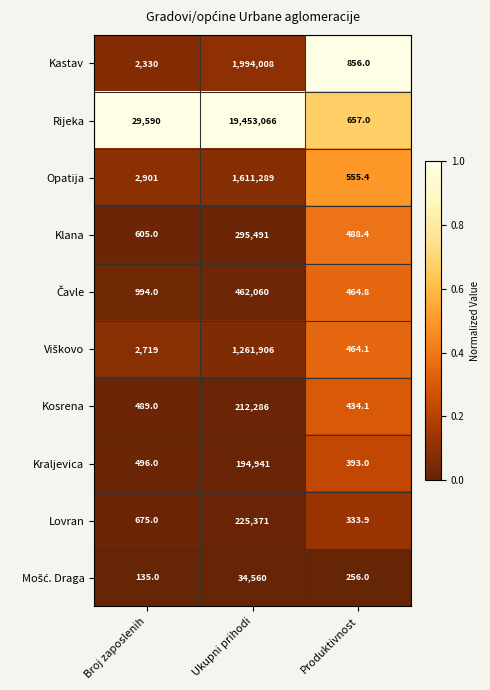

What is the total value across all series at Ukupni prihodi?

25744978.0